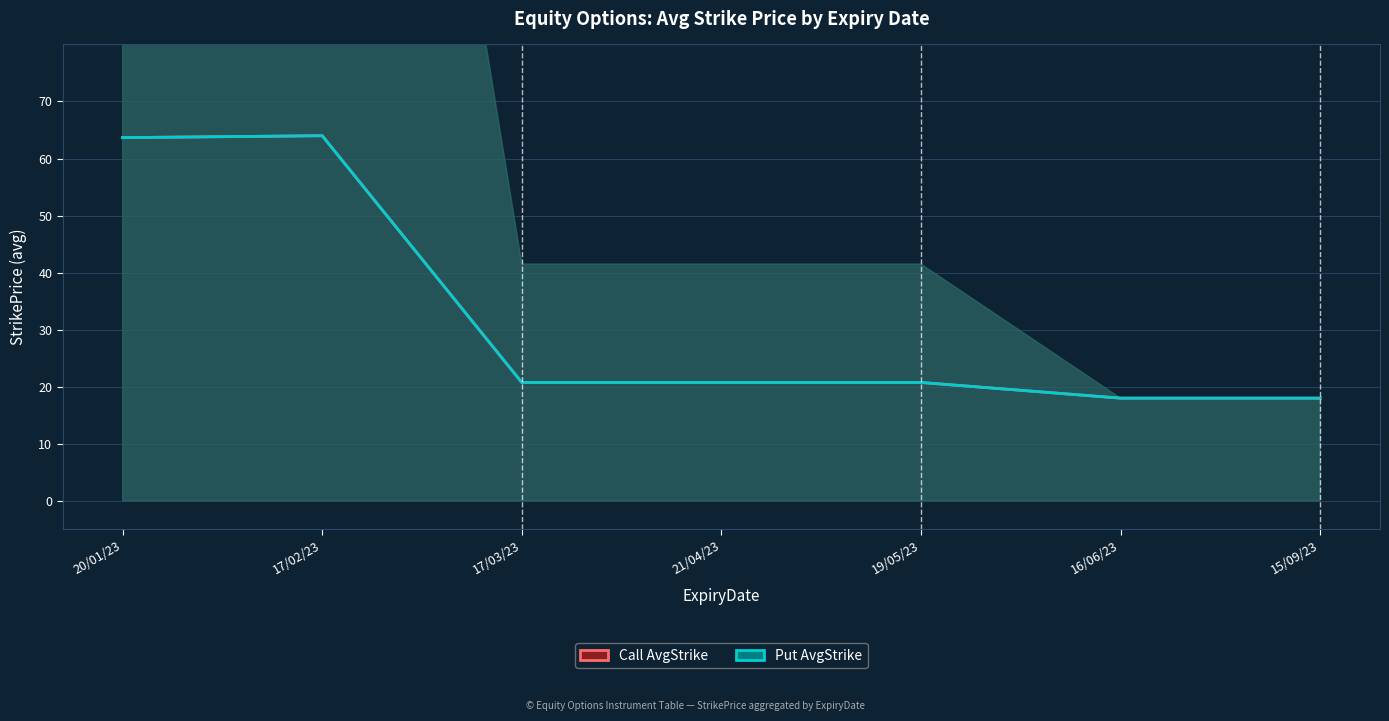

At which category does Call AvgStrike reach its first local peak?

17/02/23